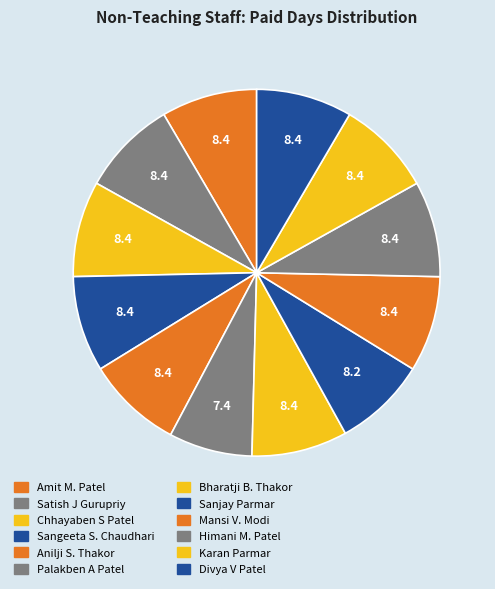

To the nearest percent, what percentage of the pie is Sanjay Parmar?

8%